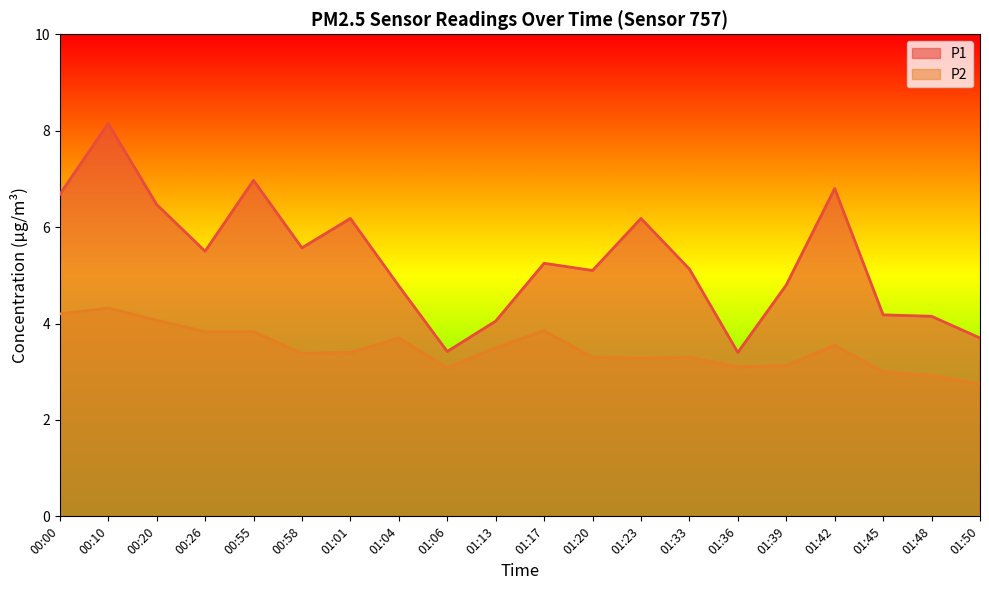

Is the value of P1 at 01:36 greater than the value of P2 at 00:10?

No